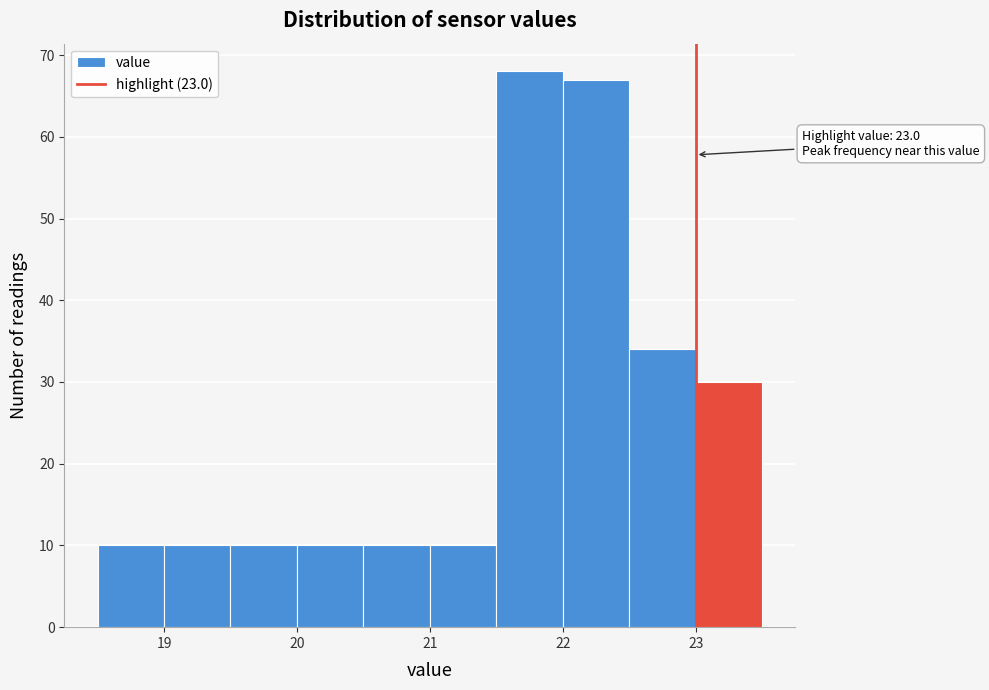

Which range on the x-axis has the tallest bar?

21.5 to 22.0